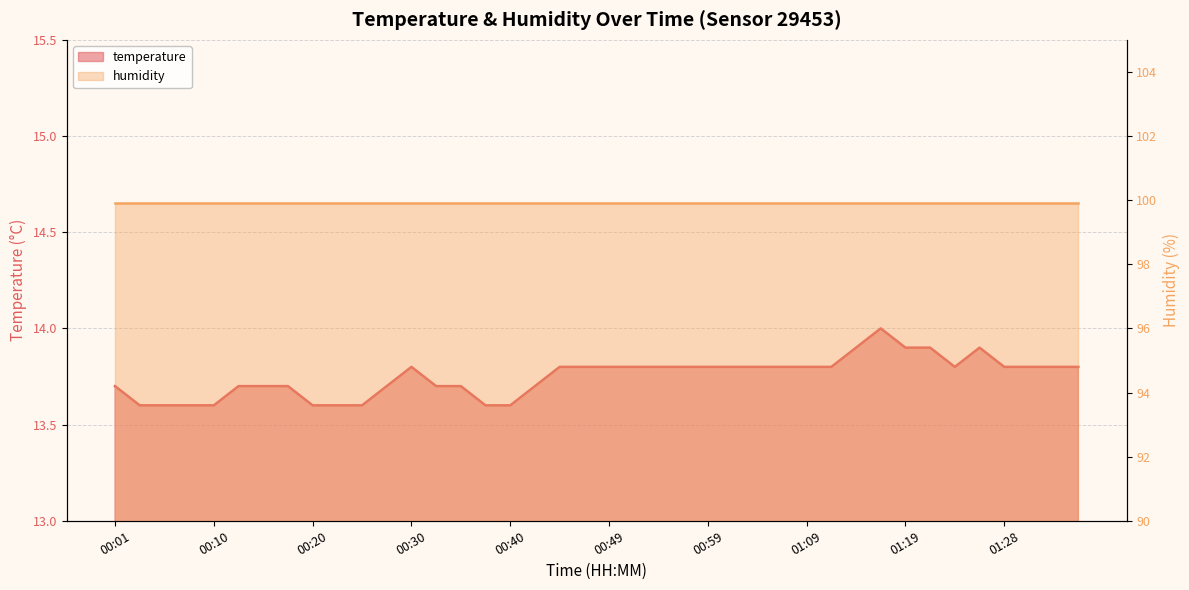

What is the maximum value shown in the chart?

14.0